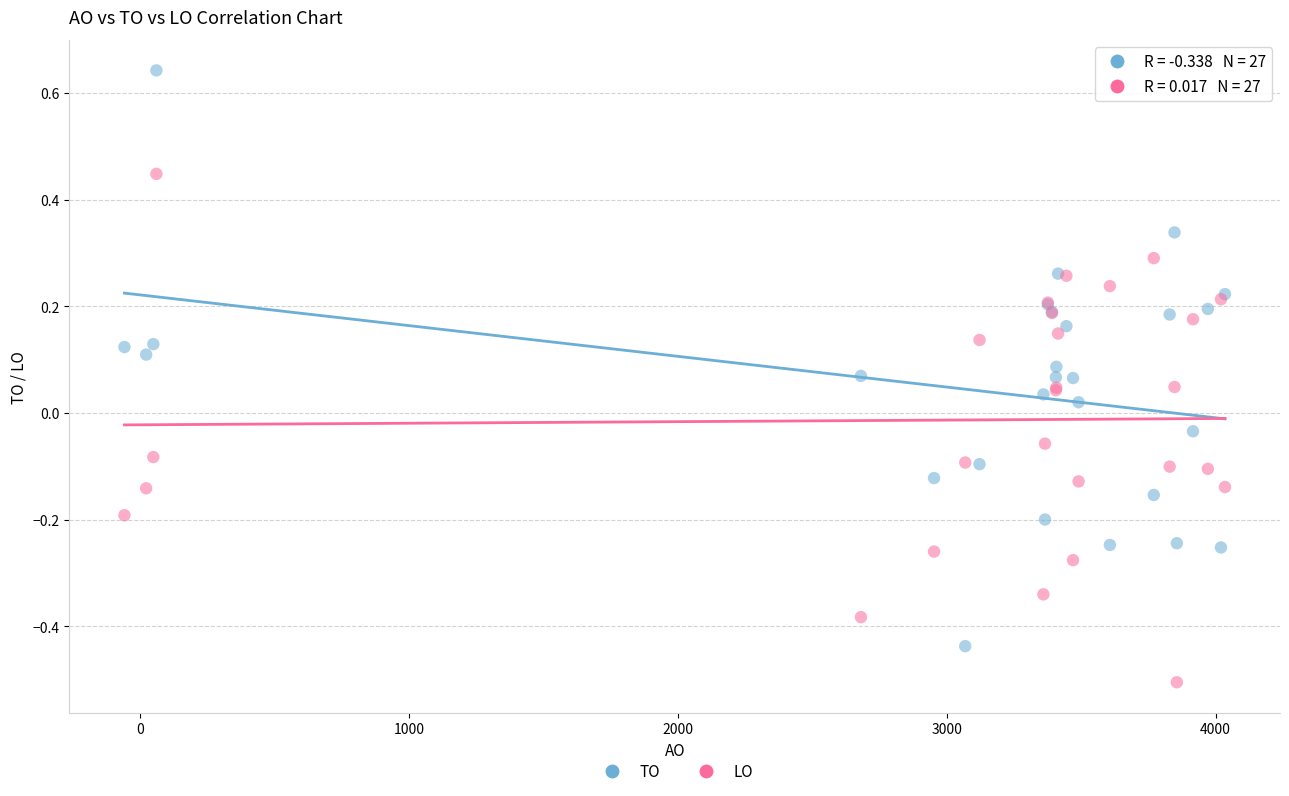

Which series contains the lowest Y value?

LO